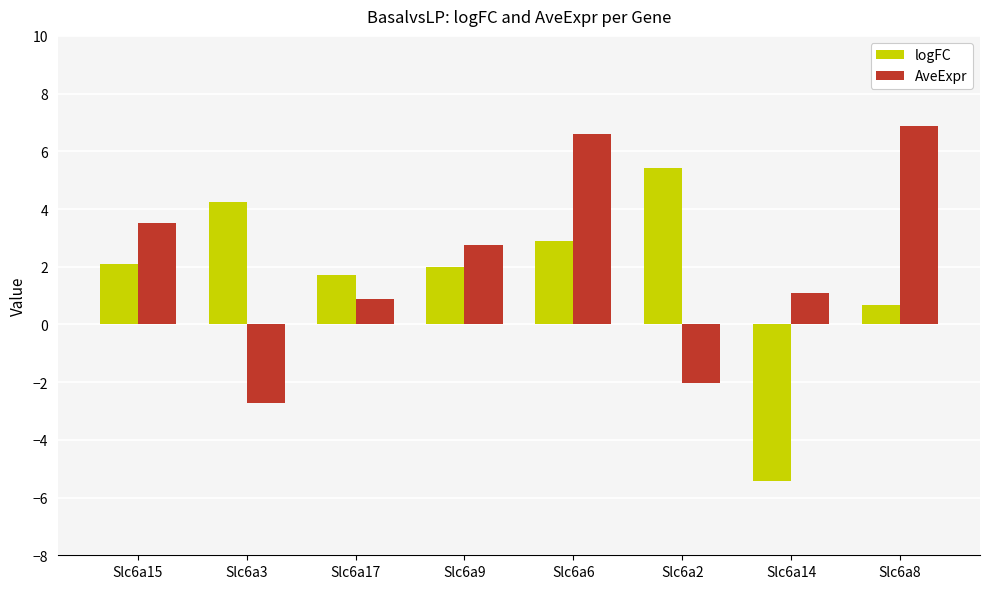

Reading right to left, transcribe all the data shown in this chart.

logFC: 0.7	-5.4	5.4	2.9	2.0	1.7	4.2	2.1
AveExpr: 6.9	1.1	-2.0	6.6	2.7	0.9	-2.7	3.5